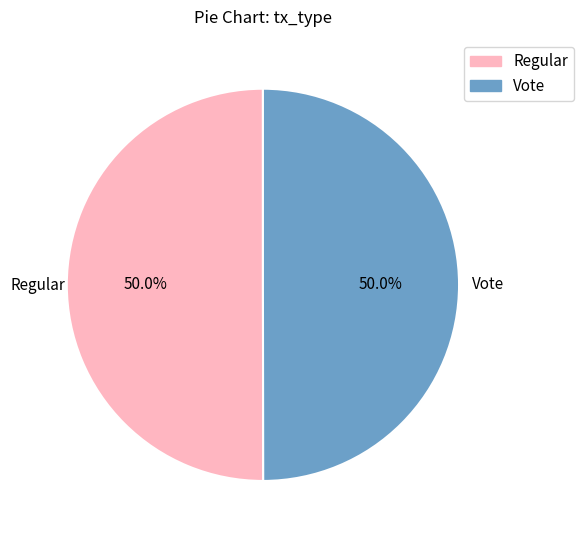

How many slices are in this pie chart?

2